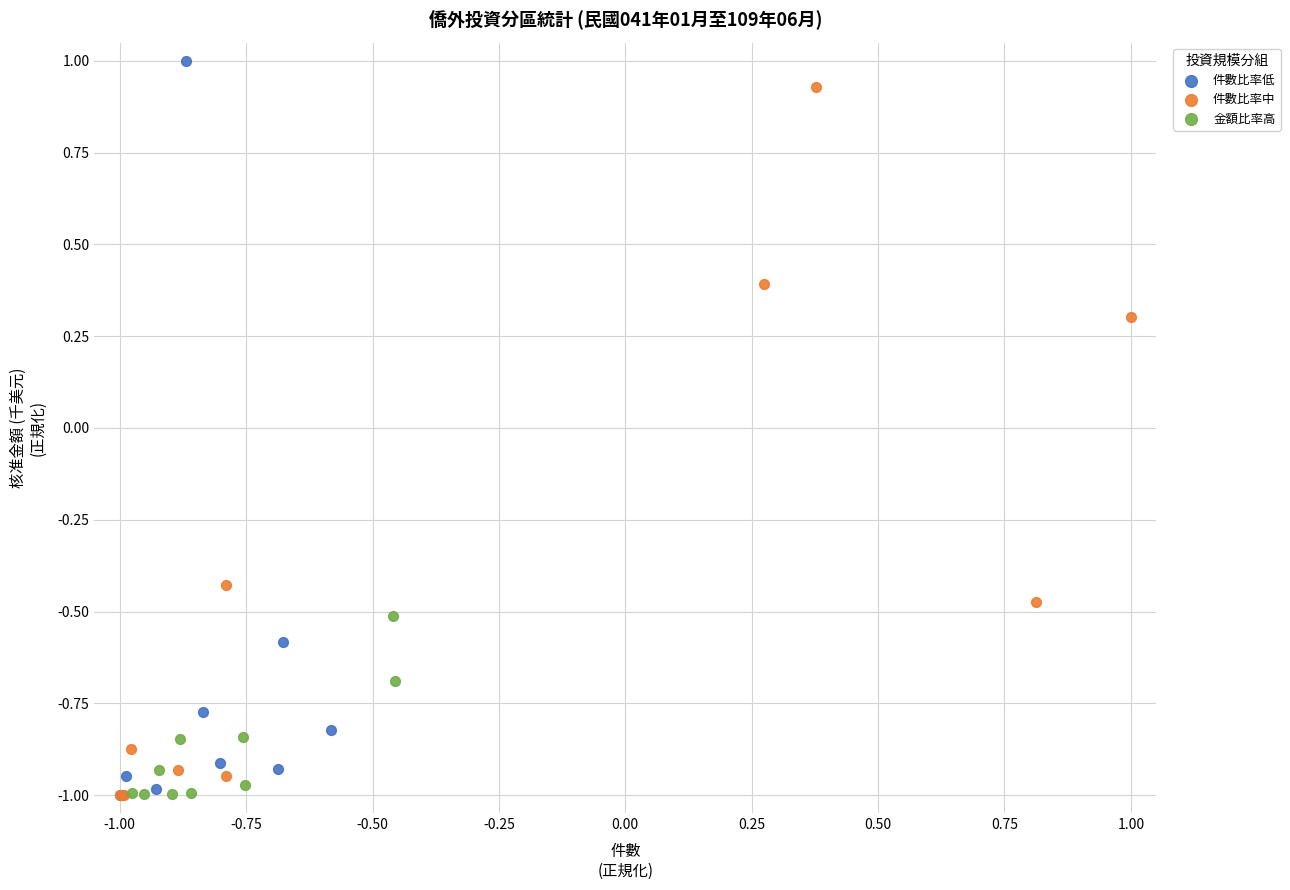

Which series reaches the maximum Y coordinate?

件數比率低